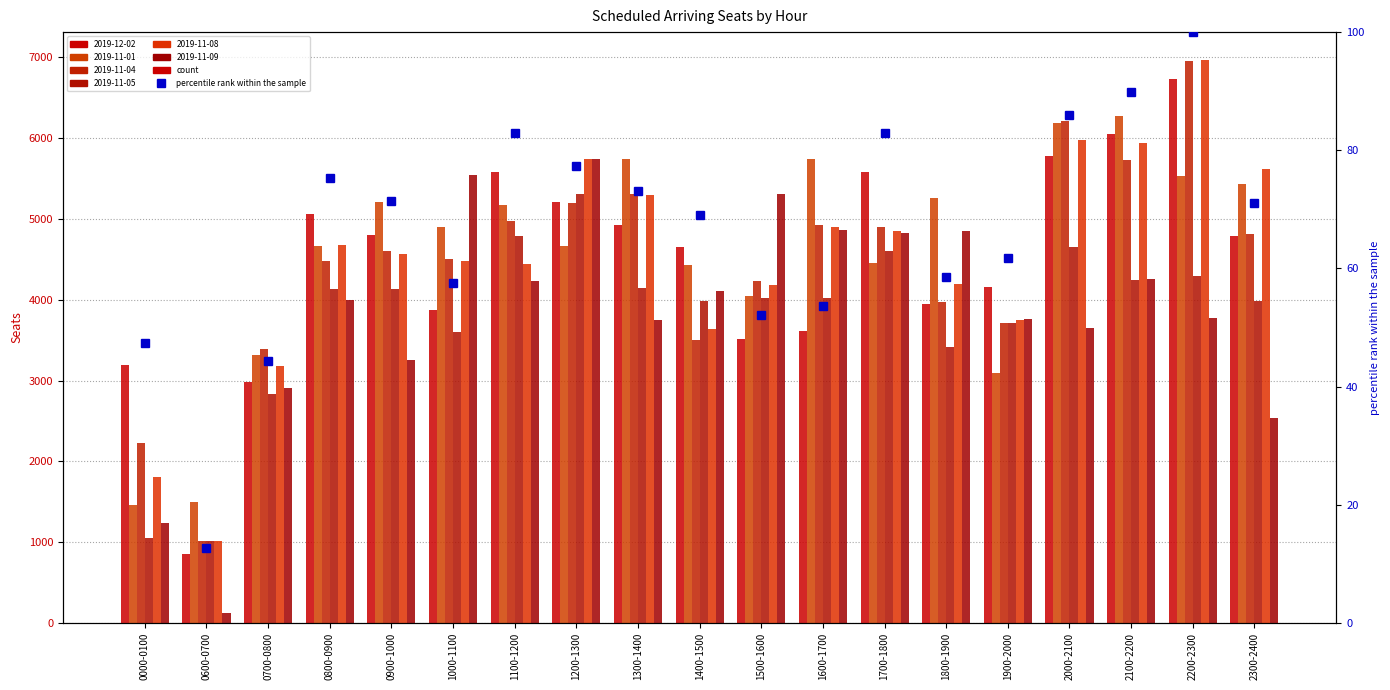

Which label corresponds to the largest value in the chart?

2200-2300